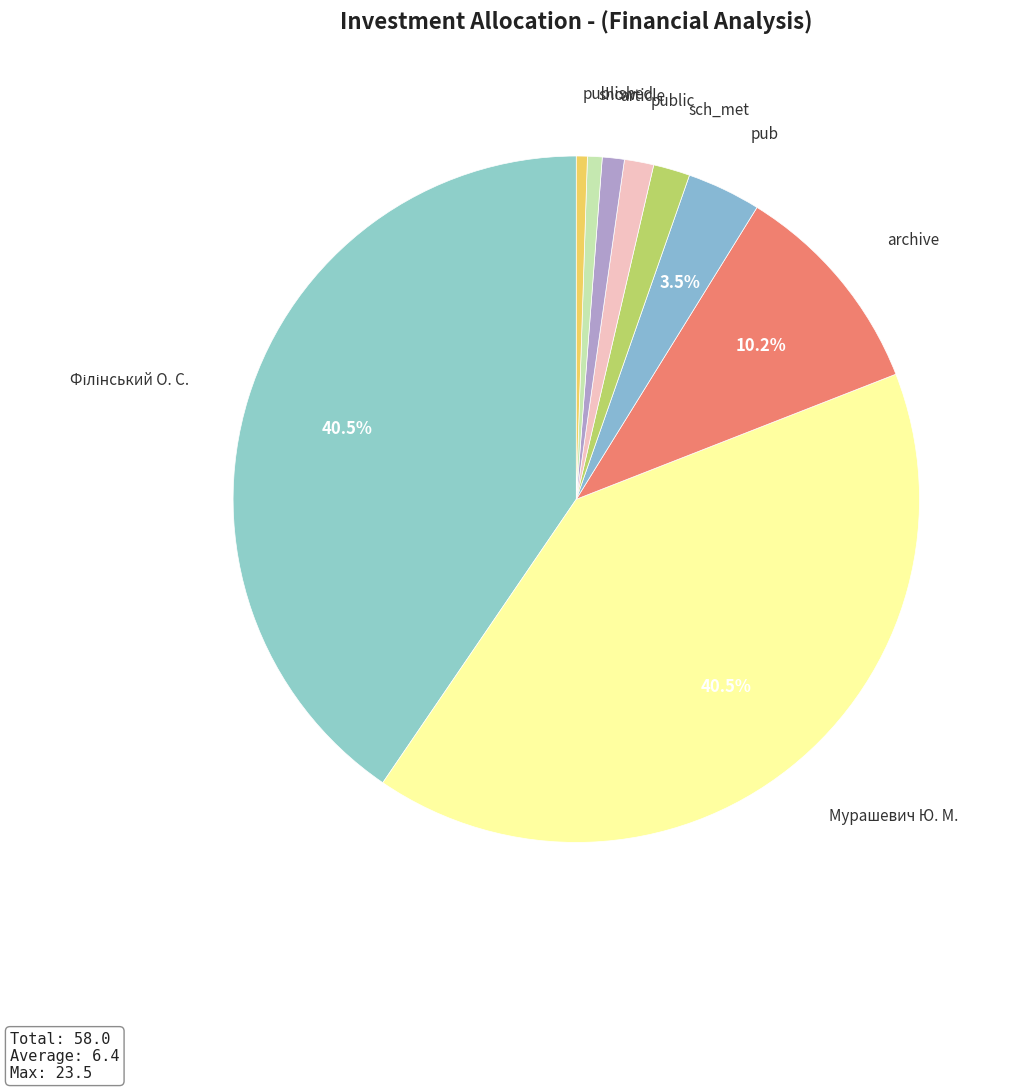

Which has a higher value, sch_met or article?

sch_met